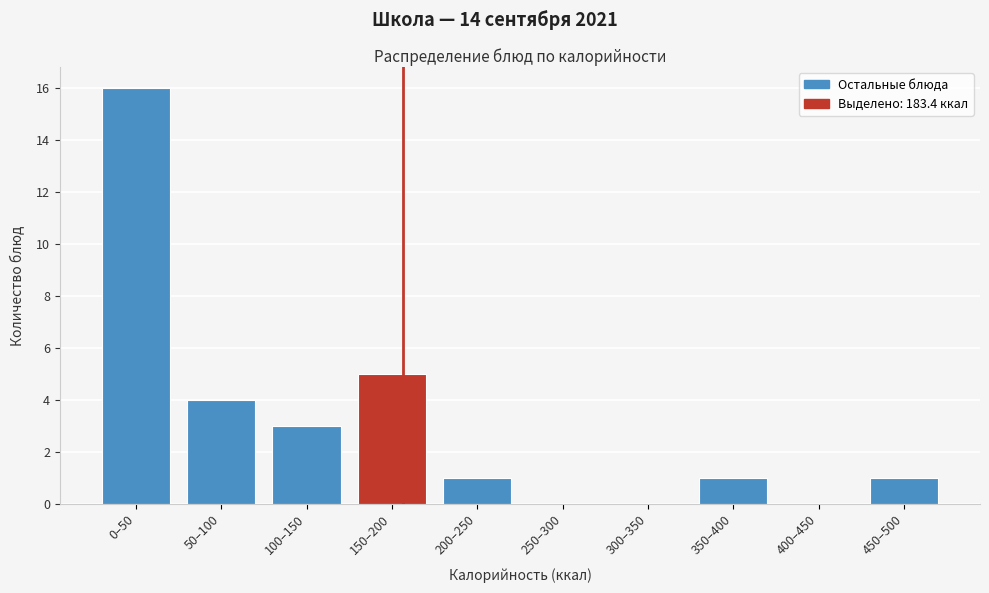

Reading left to right, extract all data points from this chart.

0–50=16	50–100=4	100–150=3	150–200=5	200–250=1	250–300=0	300–350=0	350–400=1	400–450=0	450–500=1